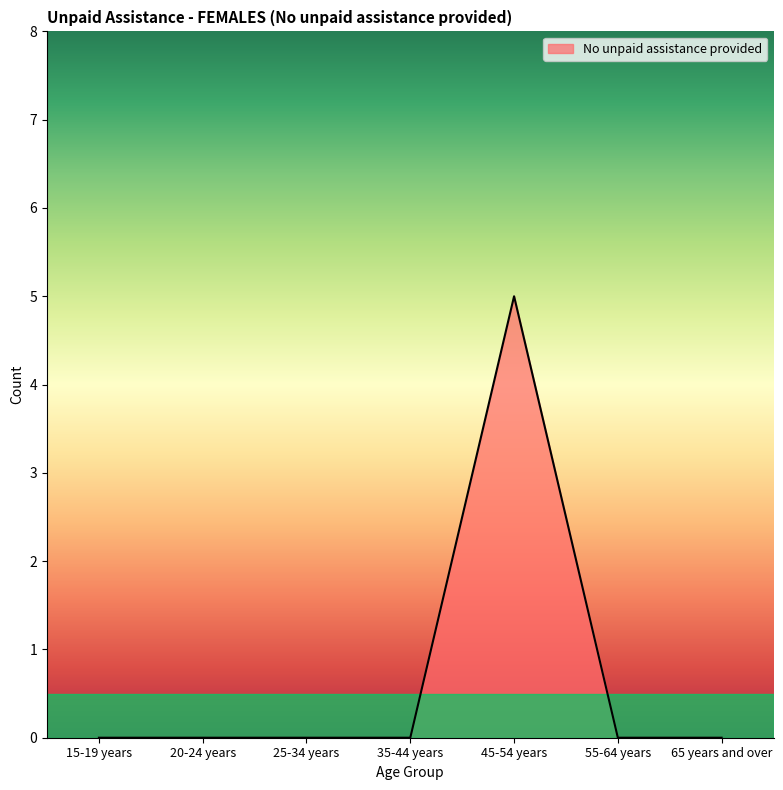

What position from the left is 20-24 years?

2